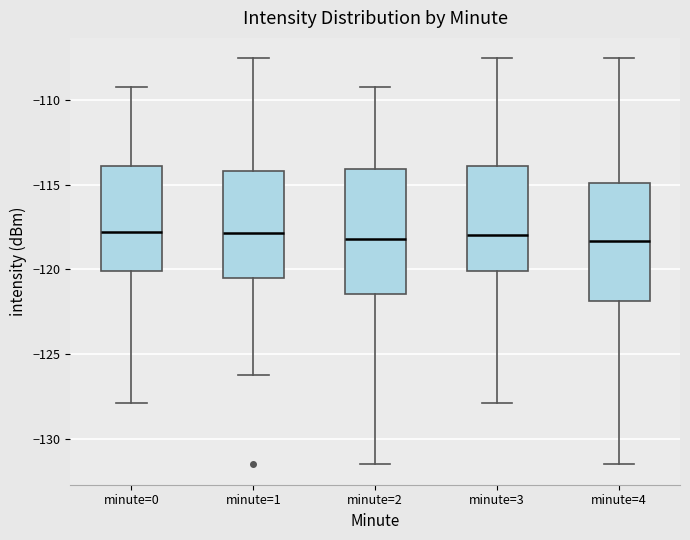

Reading left to right, transcribe this box plot: for each box, give where its median line is, the range the box spans, and where its two whiskers end, as read against the y-axis. The values are not printed on the chart, so give them approximately, as read against the axis.

minute=0: median -118.0, box -120.0 to -114.0, whiskers -128.0 to -109.0
minute=1: median -118.0, box -120.5 to -114.0, whiskers -126.0 to -107.5
minute=2: median -118.0, box -121.5 to -114.0, whiskers -131.5 to -109.0
minute=3: median -118.0, box -120.0 to -114.0, whiskers -128.0 to -107.5
minute=4: median -118.5, box -122.0 to -115.0, whiskers -131.5 to -107.5